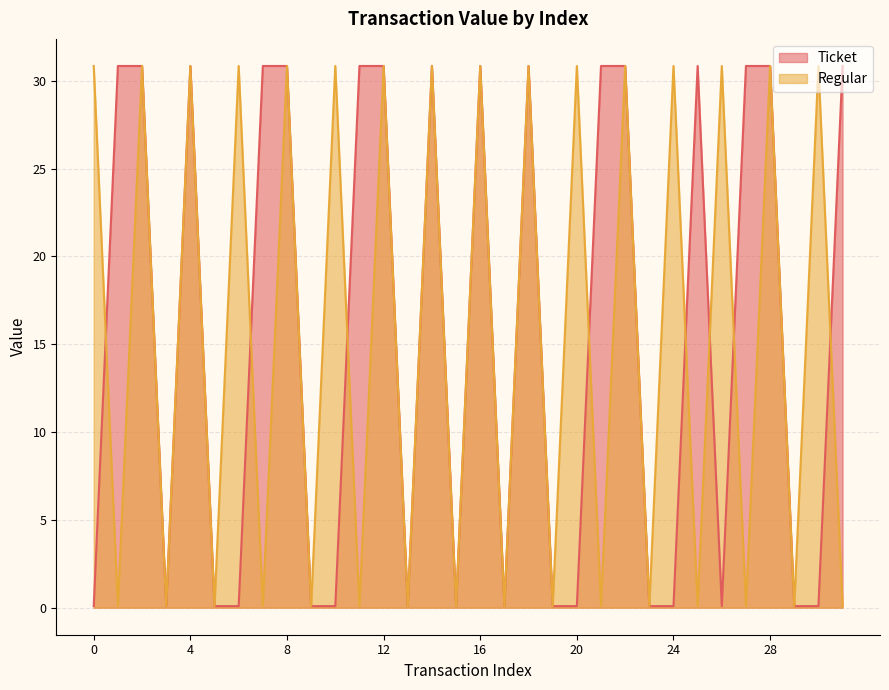

Where is the first local minimum for Regular?

1